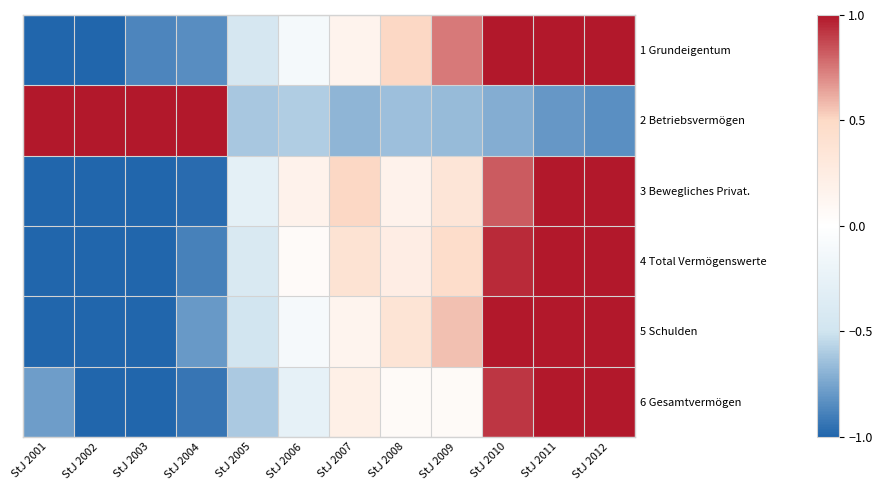

Rank the series by their maximum value, from lowest to highest.

1 Grundeigentum, 2 Betriebsvermögen, 3 Bewegliches Privat., 4 Total Vermögenswerte, 5 Schulden, 6 Gesamtvermögen